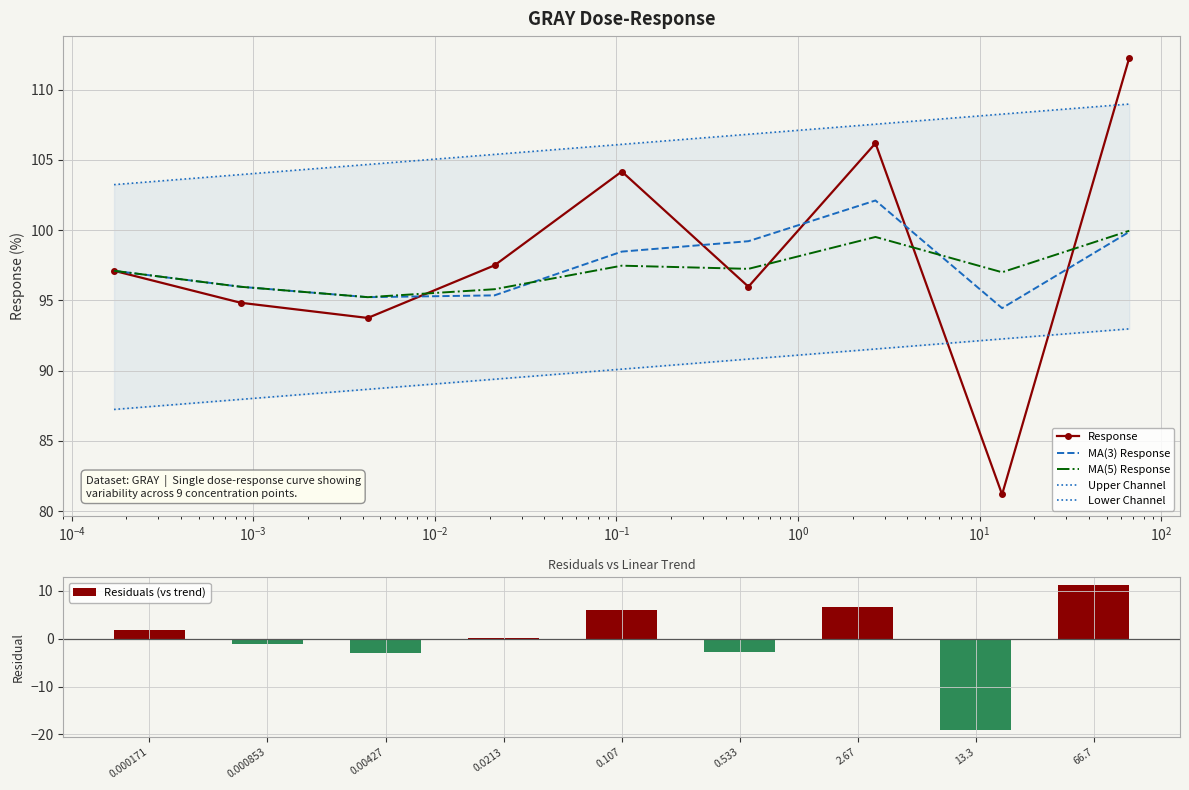

How many negative values does the Residuals (vs trend) series have?

4